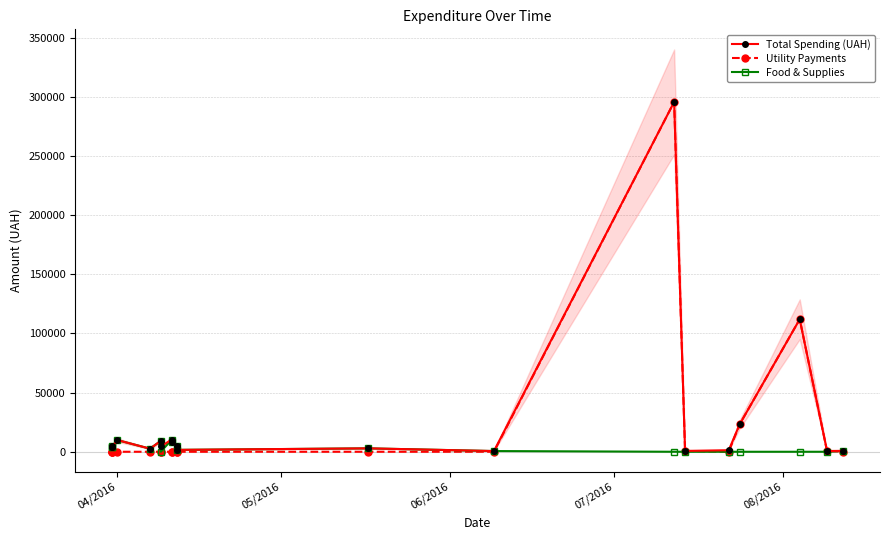

True or false: Food & Supplies and Total Spending (UAH) cross at least once.

False